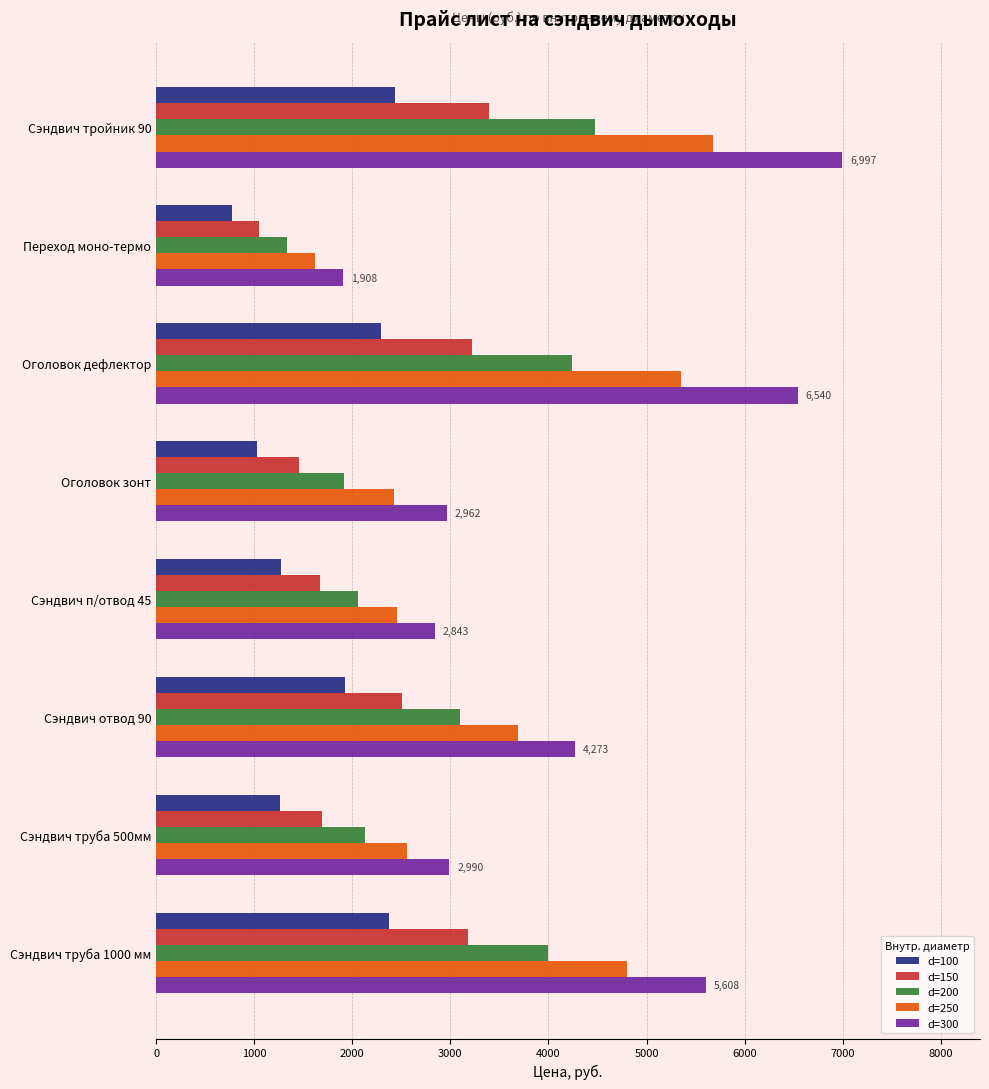

At which category is the sum across all series the highest?

Сэндвич тройник 90